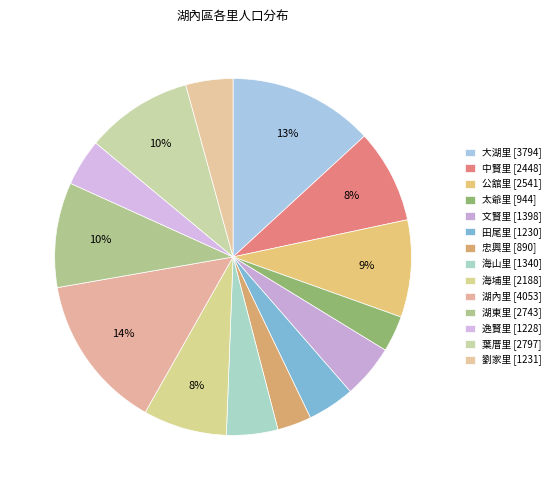

Is there a majority slice in this chart?

No